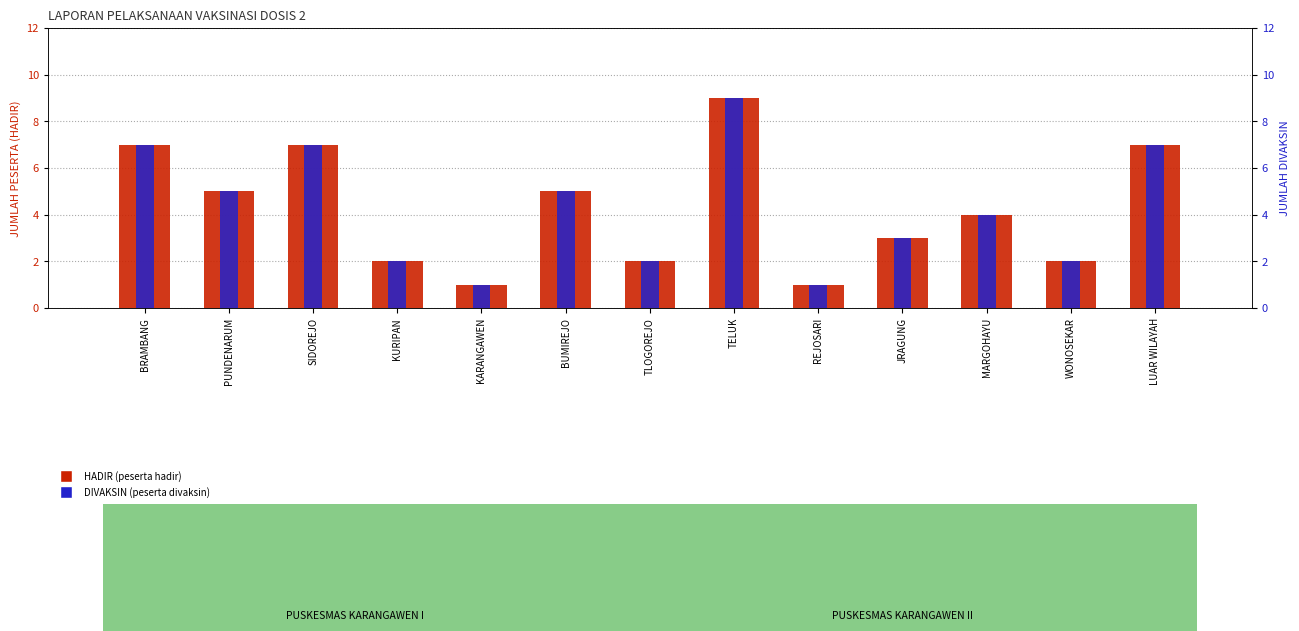

What are all the series names shown in the legend?

HADIR (peserta hadir), DIVAKSIN (peserta divaksin)